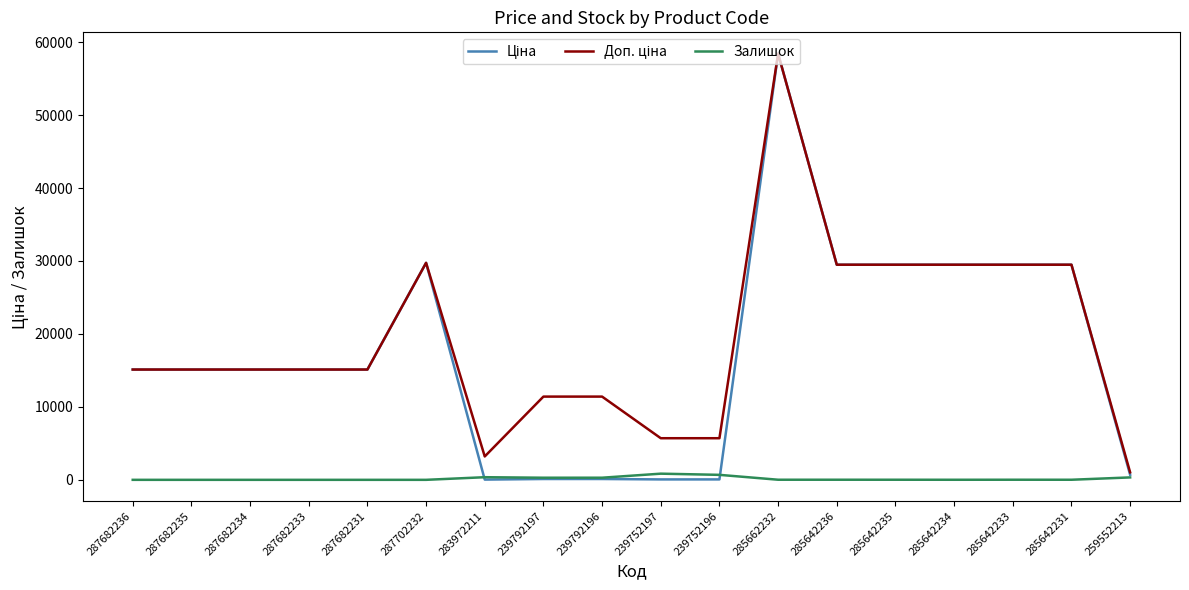

Is this an area chart (filled region under the line)?

No